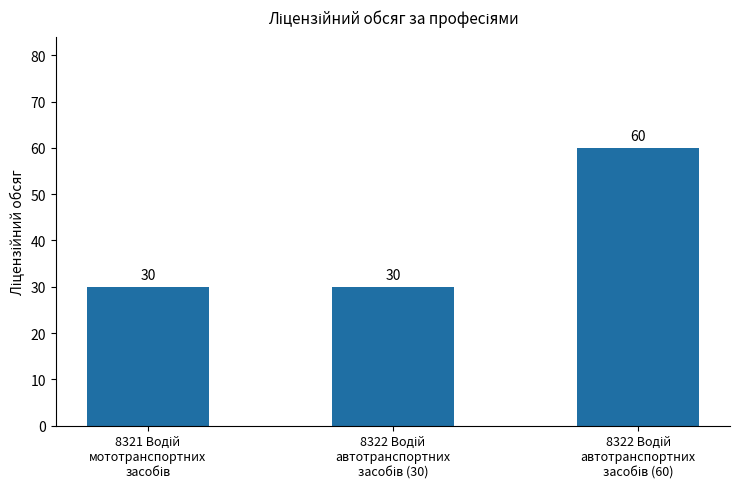

Count the values in the range 30 to 60.

3